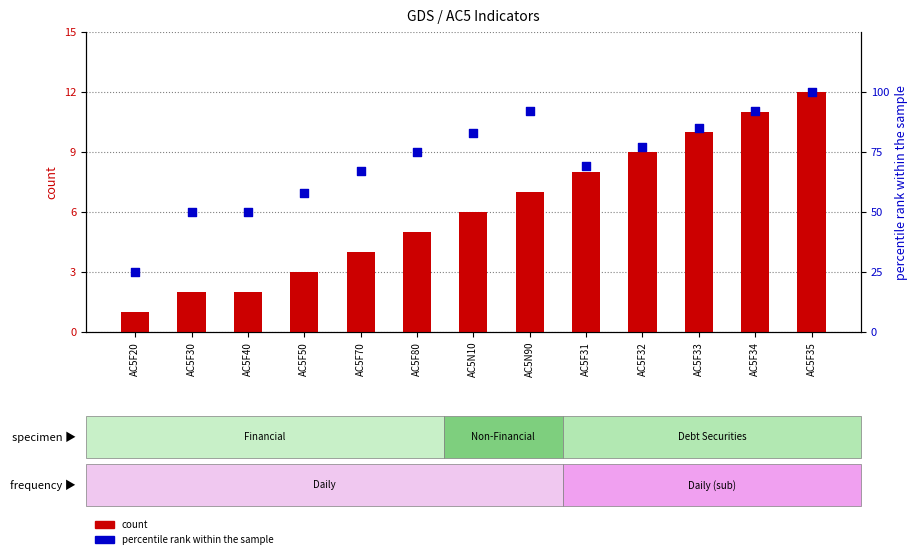

Which series reaches the minimum Y coordinate?

count